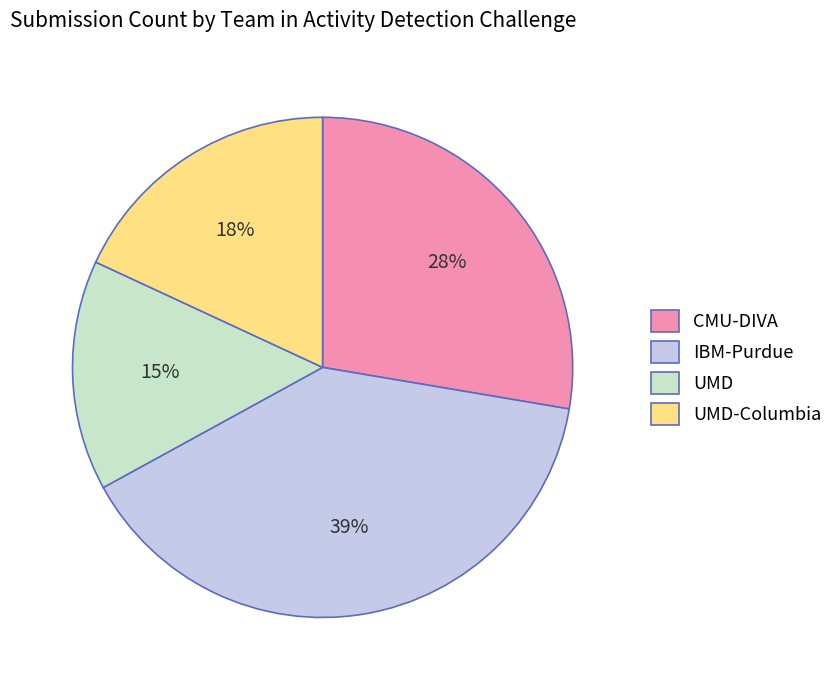

Which category has the biggest portion of the pie?

IBM-Purdue